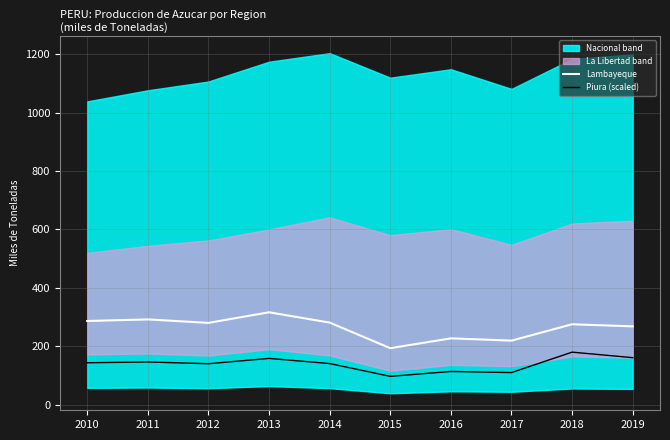

True or false: Piura (scaled) has a value of 109.4 at 2017.

True